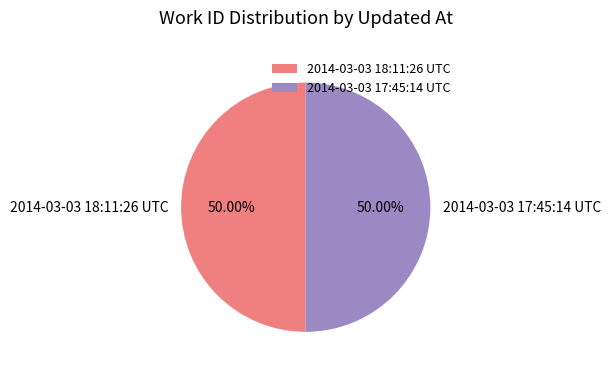

How many segments does this pie chart have?

2